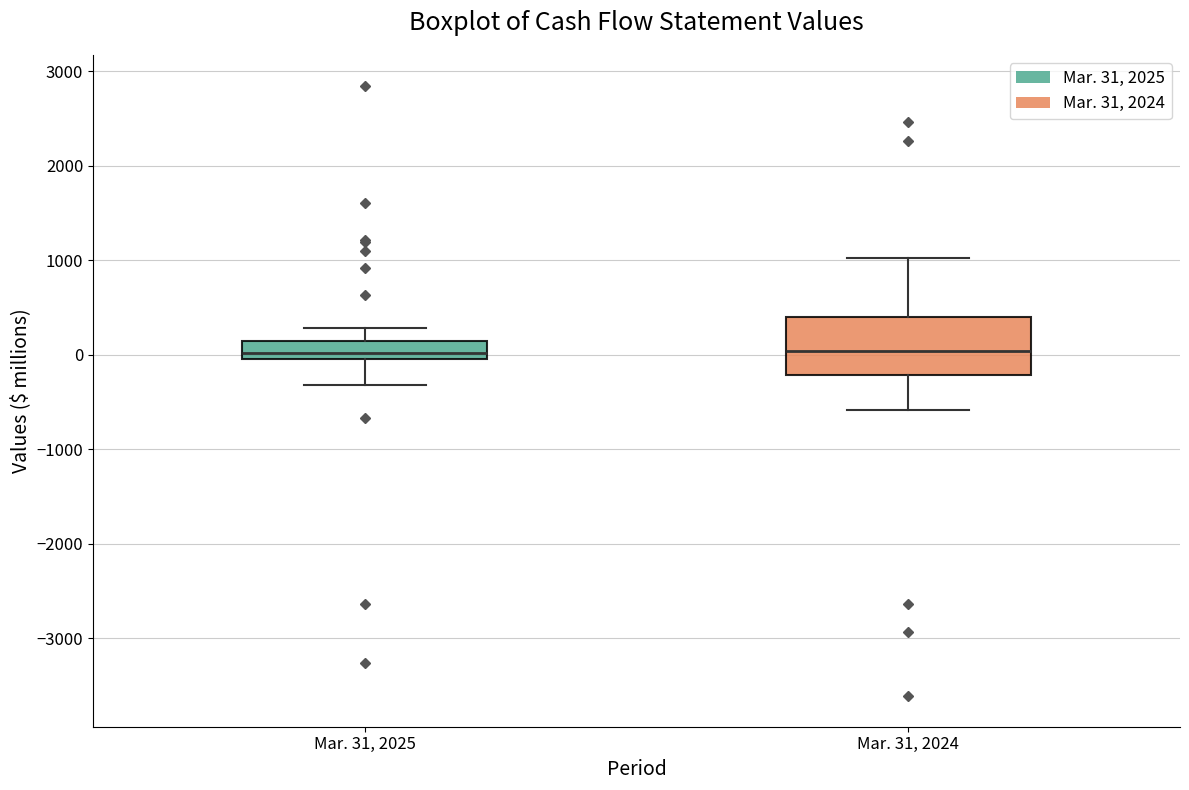

Which box is the tallest, from its lower edge to its upper edge?

Mar. 31, 2024